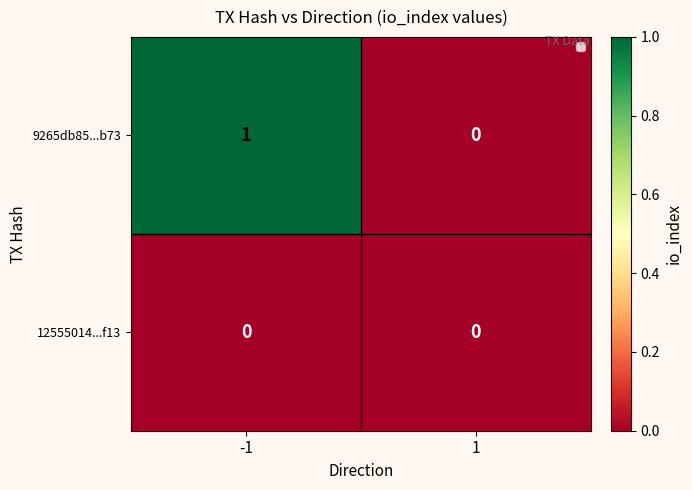

What is the maximum value shown in the chart?

1